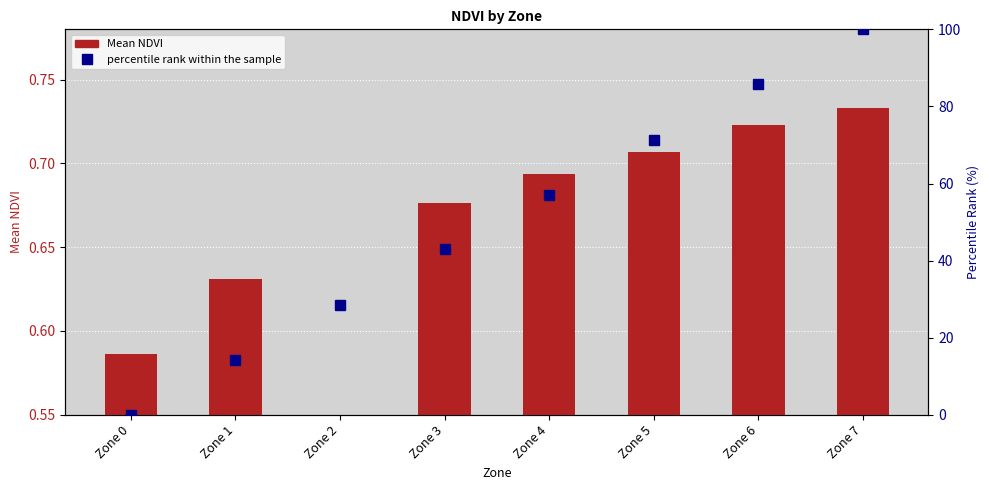

Reading left to right, extract all data points from this chart.

Mean NDVI: 0.6	0.6	0.0	0.7	0.7	0.7	0.7	0.7
percentile rank within the sample: 0.0	14.3	28.6	42.9	57.1	71.4	85.7	100.0